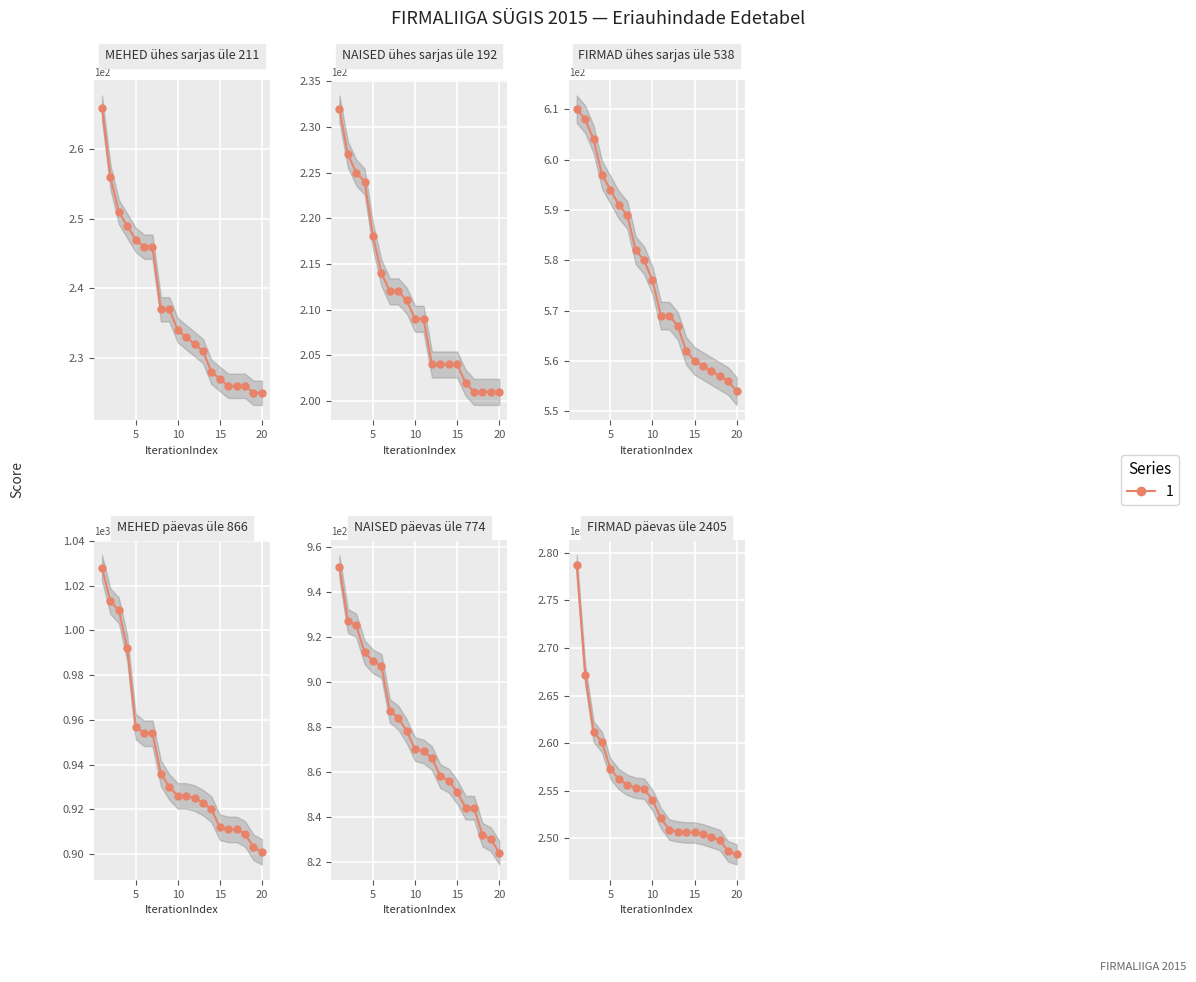

True or false: FIRMAD ühes sarjas and FIRMAD päevas cross at least once.

False